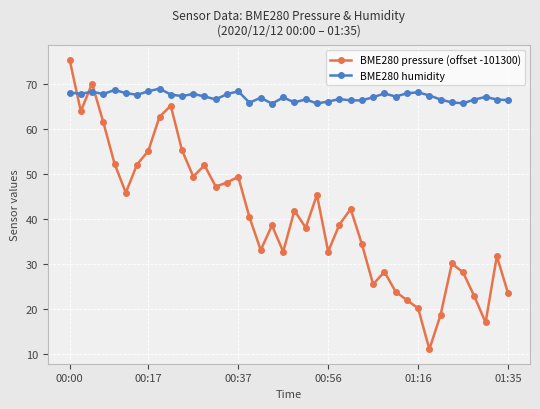

What is the difference between the second highest and minimum values in the BME280 pressure (offset -101300) series?

58.9